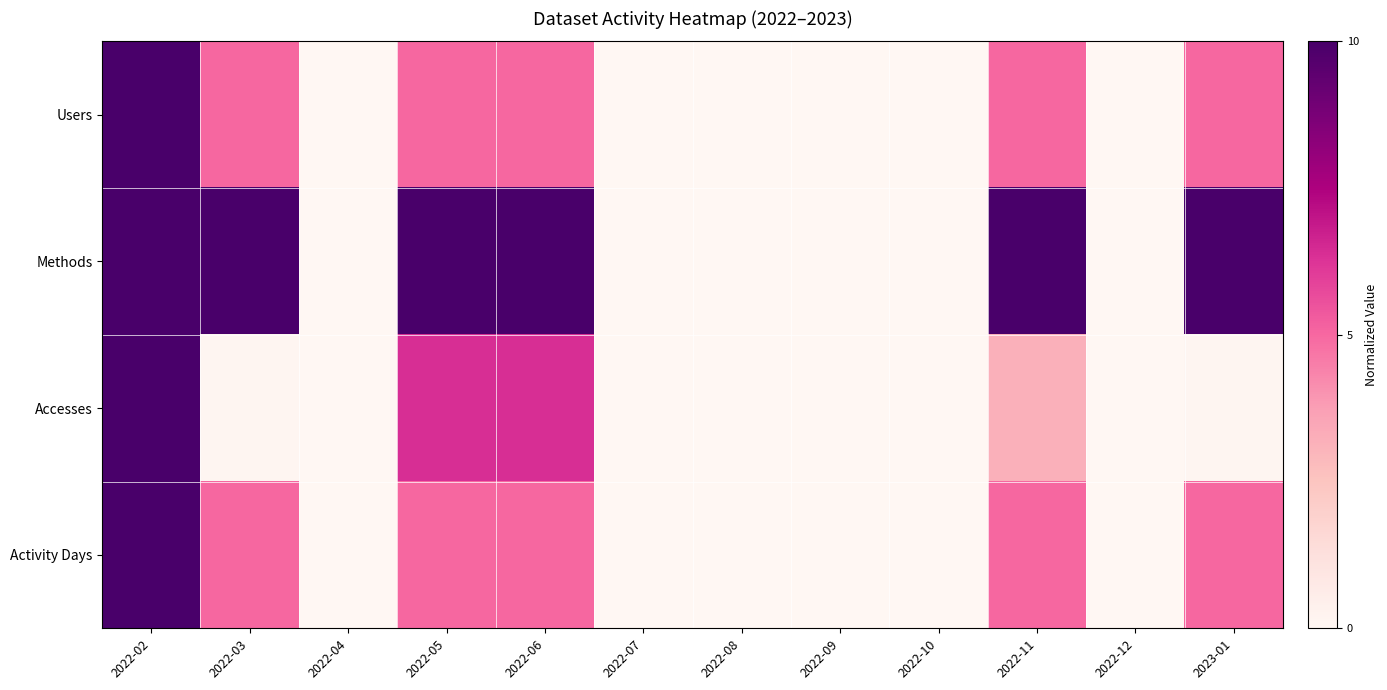

Reading right to left, what are all the values shown in this chart?

Users: 2023-01=5.0	2022-12=0.0	2022-11=5.0	2022-10=0.0	2022-09=0.0	2022-08=0.0	2022-07=0.0	2022-06=5.0	2022-05=5.0	2022-04=0.0	2022-03=5.0	2022-02=10.0
Methods: 2023-01=10.0	2022-12=0.0	2022-11=10.0	2022-10=0.0	2022-09=0.0	2022-08=0.0	2022-07=0.0	2022-06=10.0	2022-05=10.0	2022-04=0.0	2022-03=10.0	2022-02=10.0
Accesses: 2023-01=0.1	2022-12=0.0	2022-11=3.2	2022-10=0.0	2022-09=0.0	2022-08=0.0	2022-07=0.0	2022-06=6.4	2022-05=6.4	2022-04=0.0	2022-03=0.1	2022-02=10.0
Activity Days: 2023-01=5.0	2022-12=0.0	2022-11=5.0	2022-10=0.0	2022-09=0.0	2022-08=0.0	2022-07=0.0	2022-06=5.0	2022-05=5.0	2022-04=0.0	2022-03=5.0	2022-02=10.0